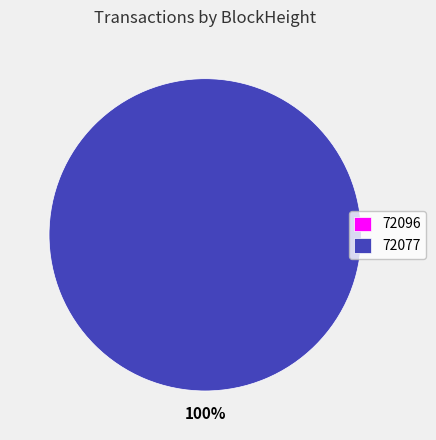

To the nearest percent, what is the average slice percentage?

50%